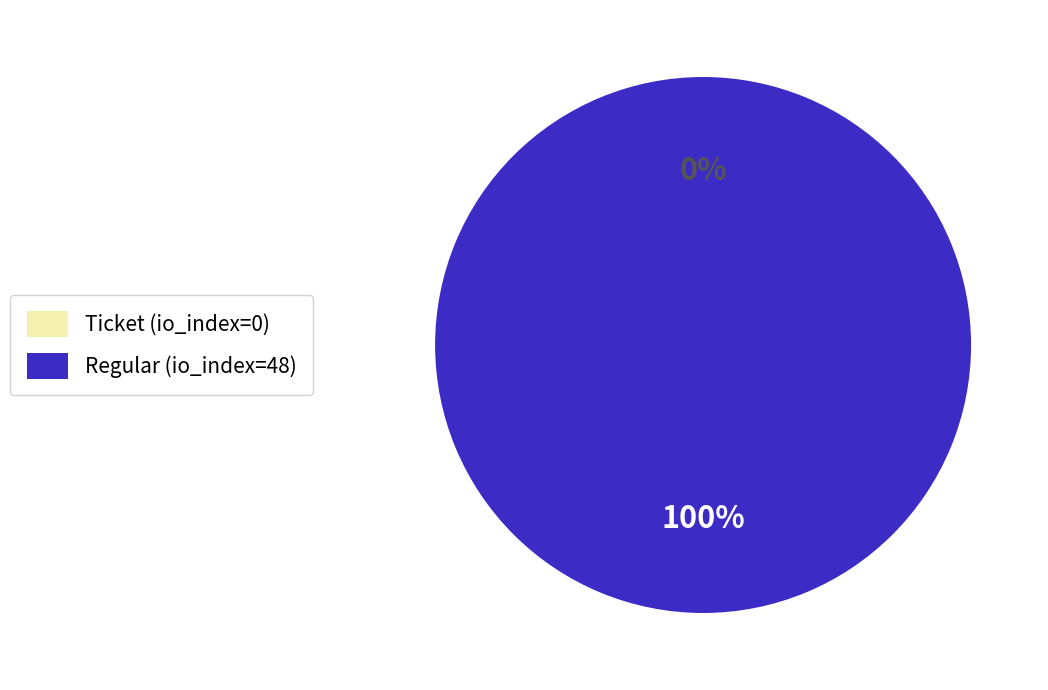

To the nearest percent, what percentage of the pie is Regular (io_index=48)?

100%